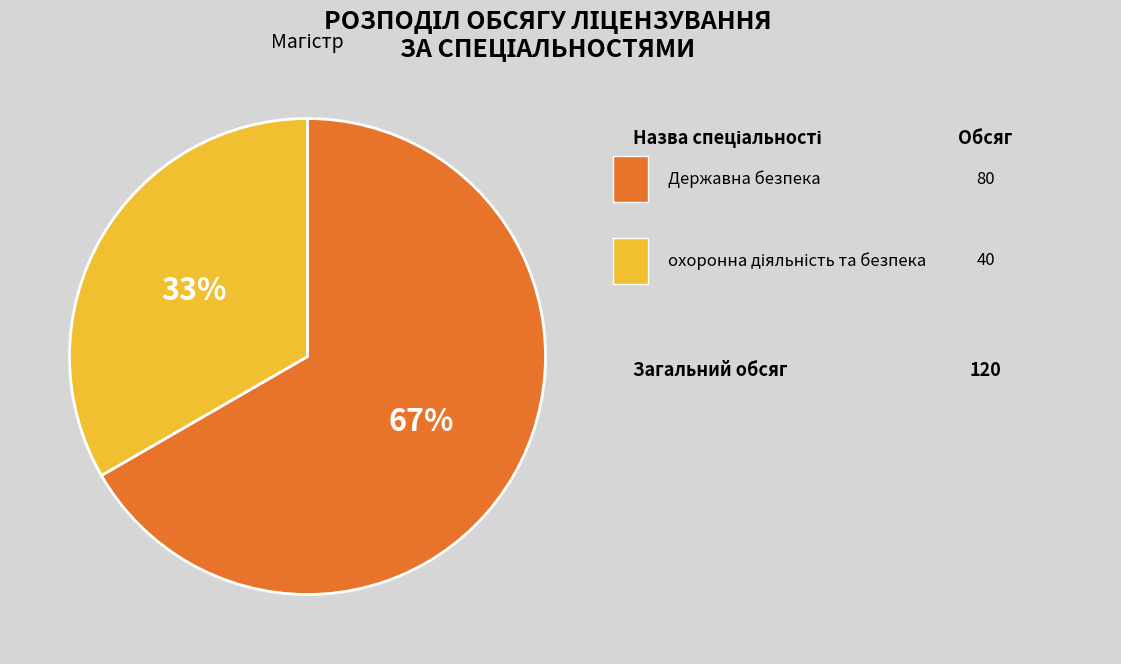

Is there any slice that represents more than half of the pie?

Yes